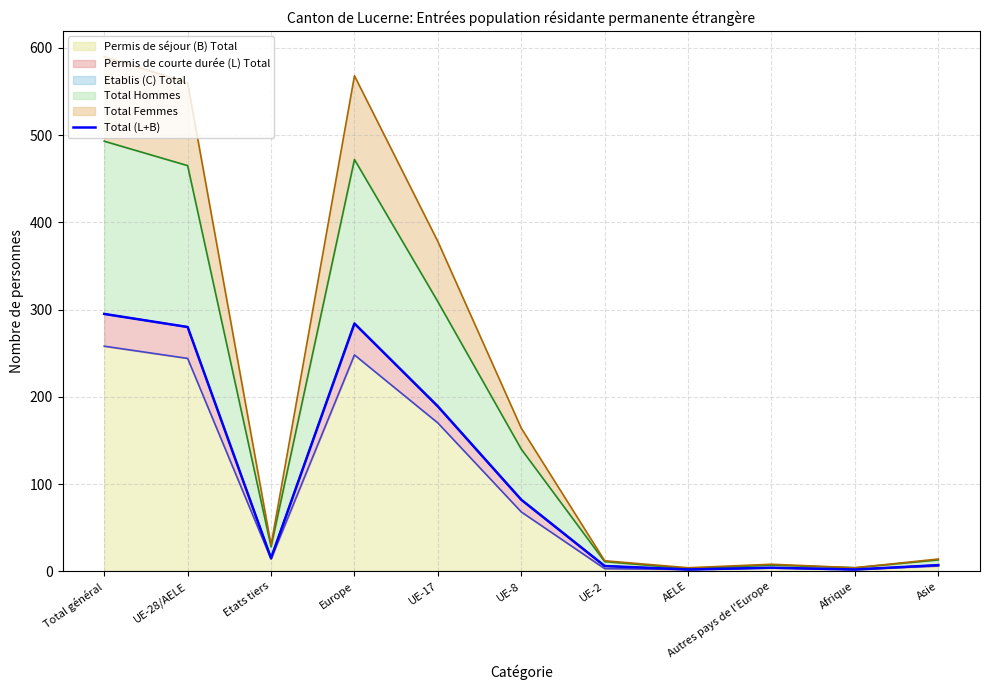

Where is the first local maximum?

Europe